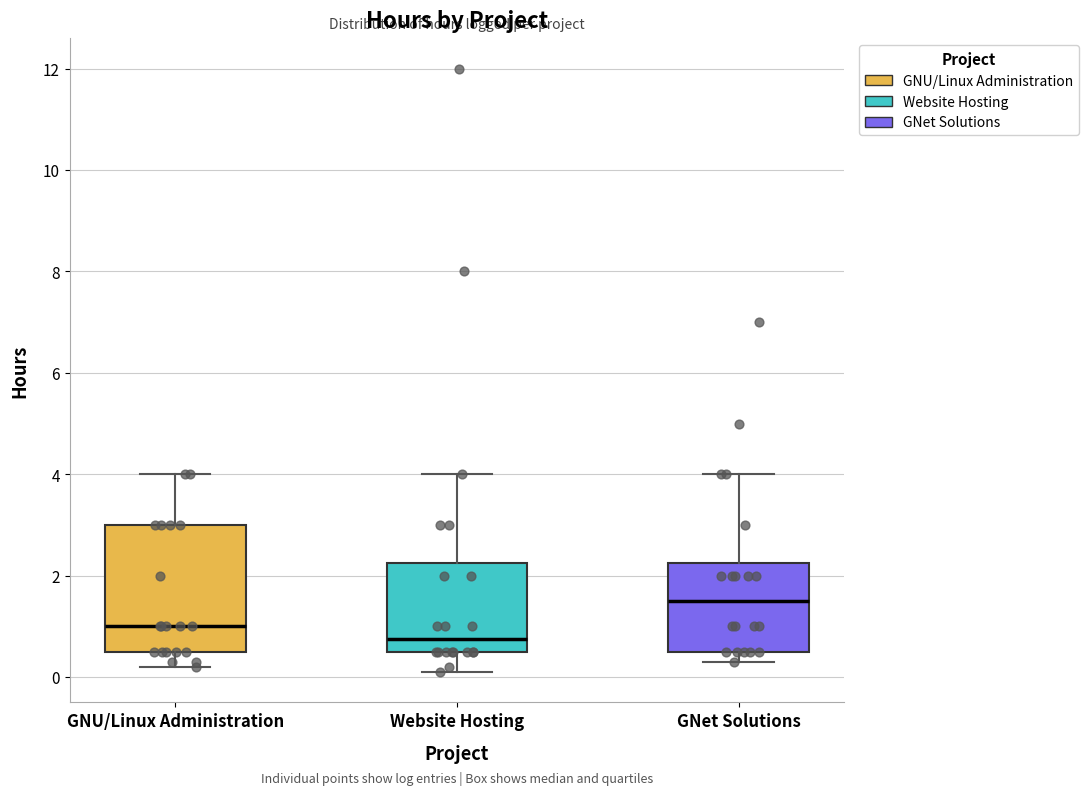

Reading left to right, transcribe this box plot: for each box, give where its median line is, the range the box spans, and where its two whiskers end, as read against the y-axis. The values are not printed on the chart, so give them approximately, as read against the axis.

GNU/Linux Administration: median 1.0, box 0.6 to 3.0, whiskers 0.2 to 4.0
Website Hosting: median 0.8, box 0.6 to 2.2, whiskers 0.2 to 4.0
GNet Solutions: median 1.6, box 0.6 to 2.2, whiskers 0.4 to 4.0